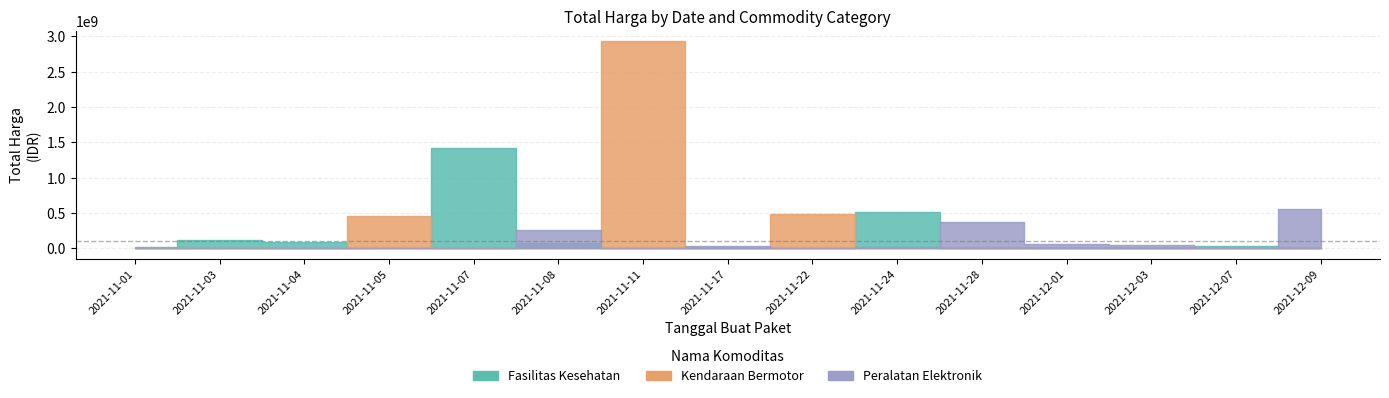

The value of Kendaraan Bermotor at 2021-11-22 is 1814136407. True or false?

False